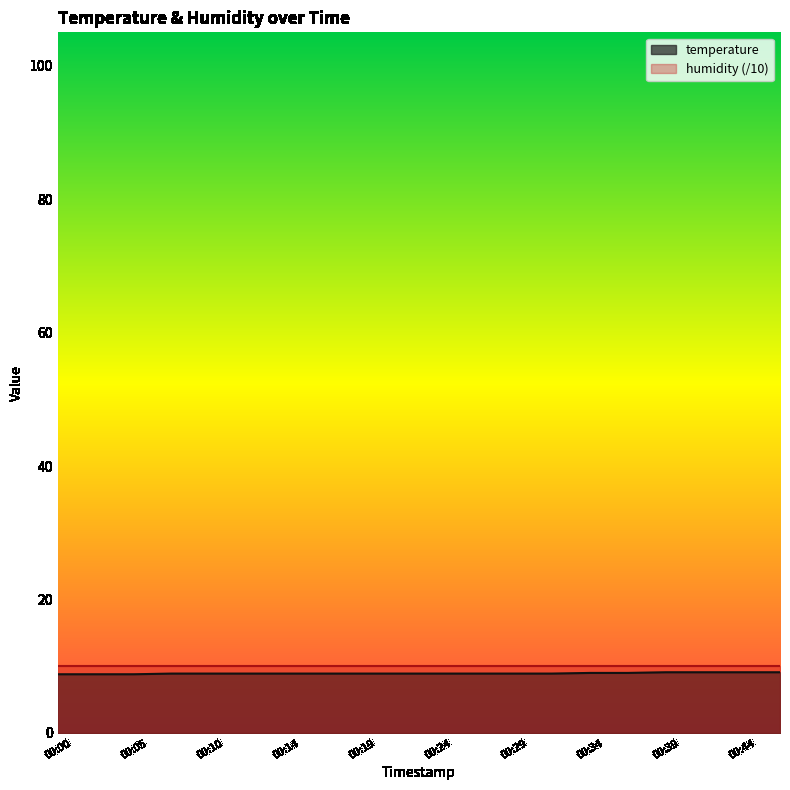

True or false: the data shows 9.1 at 00:39.

True